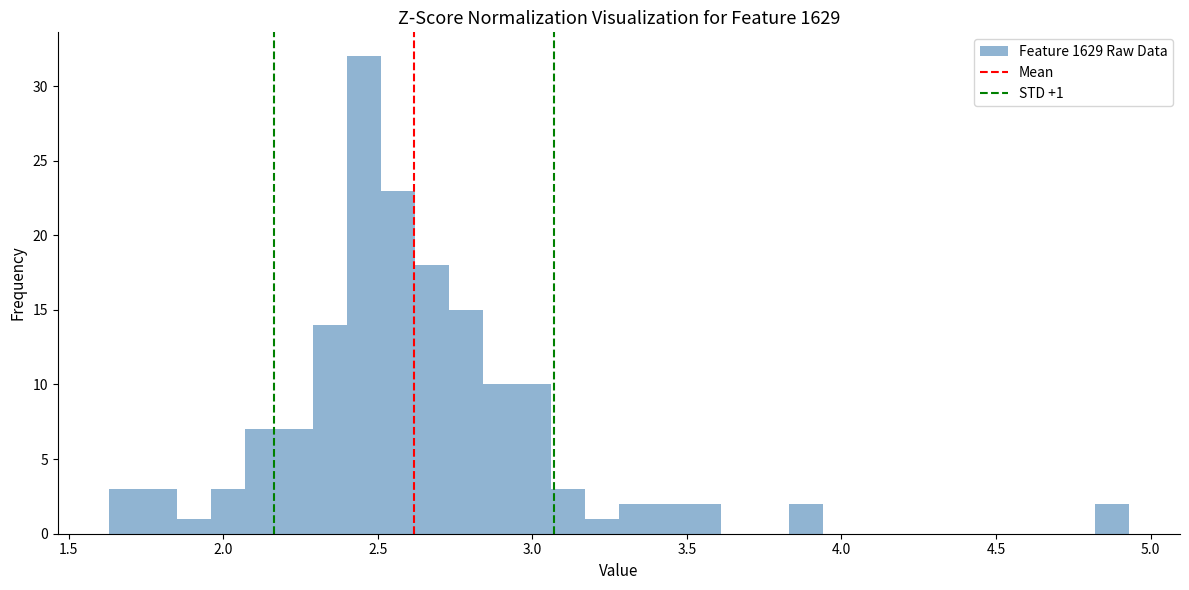

Read against the x-axis, roughly where is the centre of the tallest bar?

2.45